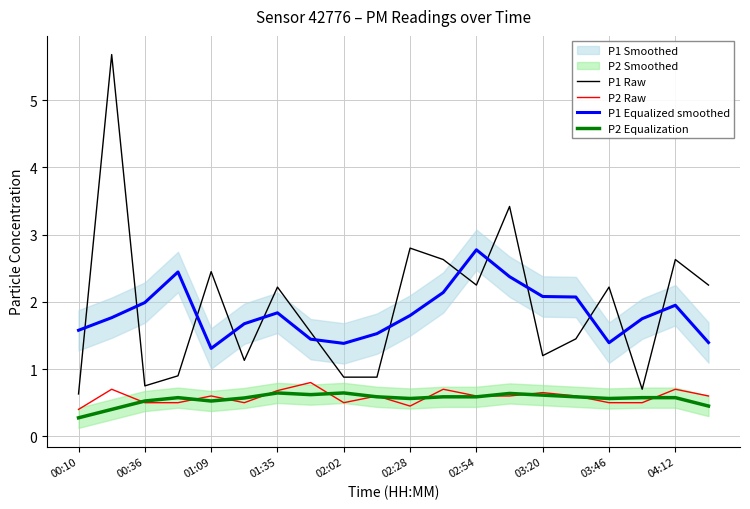

In P1 Raw, how many points are higher than both neighbors (excluding endpoints)?

7